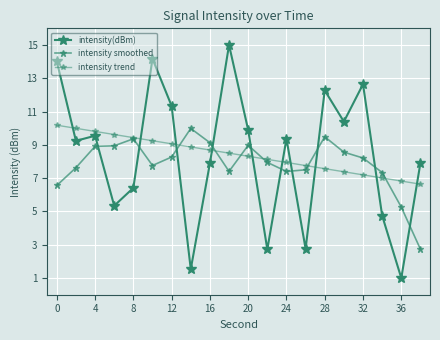

After their last crossing, which series has the higher values: intensity(dBm) or intensity trend?

intensity(dBm)